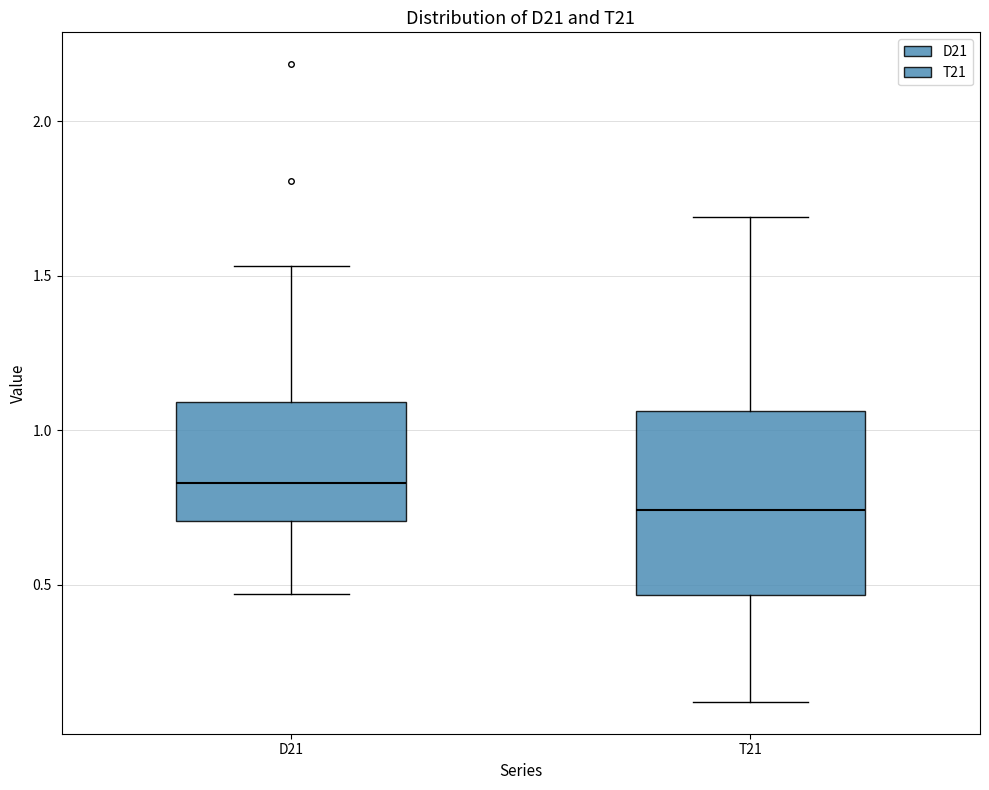

Reading left to right, transcribe this box plot: for each box, give where its median line is, the range the box spans, and where its two whiskers end, as read against the y-axis. The values are not printed on the chart, so give them approximately, as read against the axis.

D21: median 0.85, box 0.70 to 1.10, whiskers 0.45 to 1.55
T21: median 0.75, box 0.45 to 1.05, whiskers 0.10 to 1.70